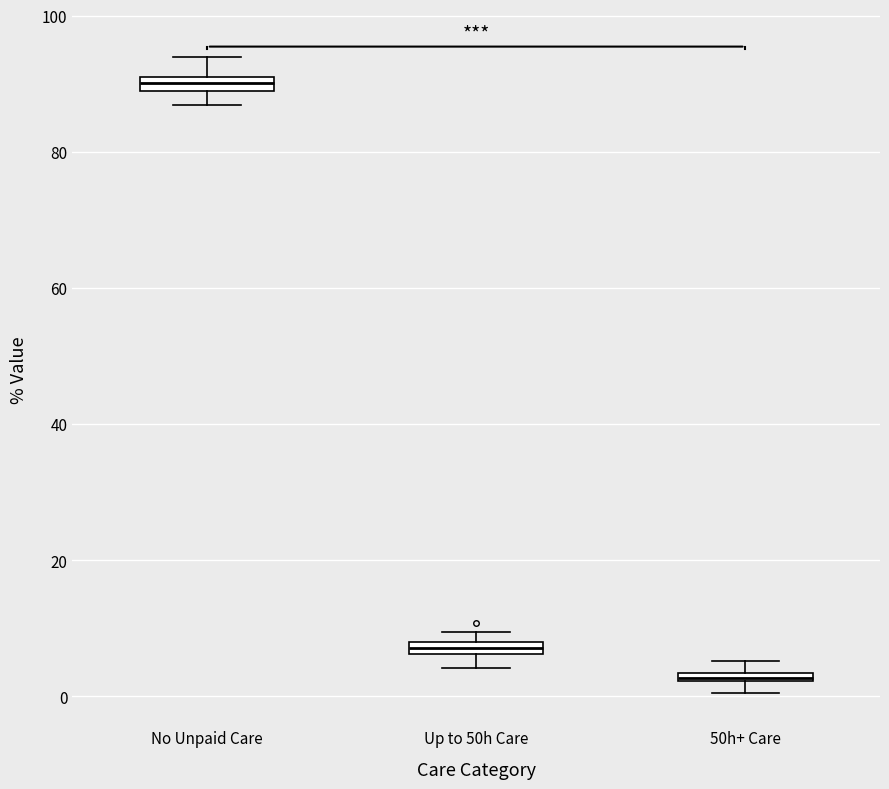

Where does the lower whisker of the box for Up to 50h Care end on the y-axis? The values are not printed on the chart, so give them approximately, as read against the axis.

4